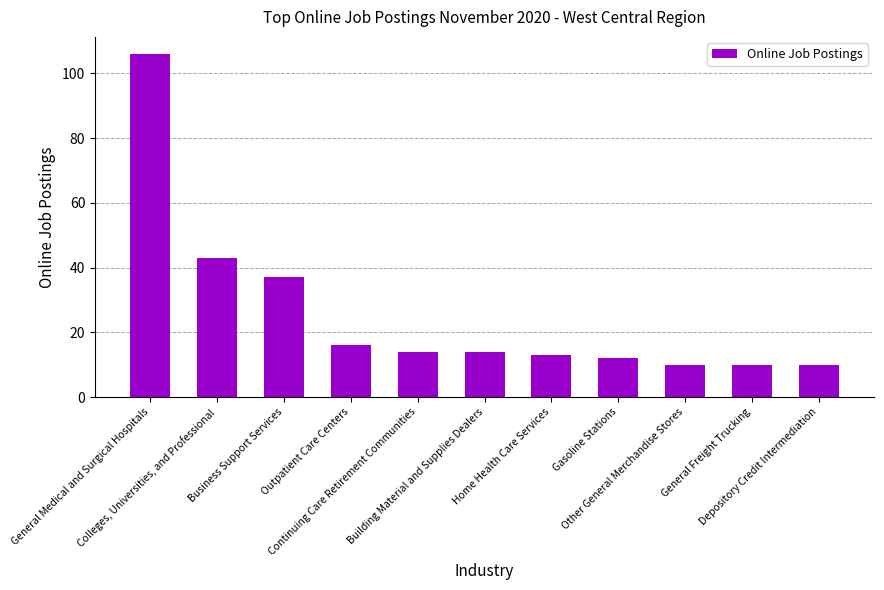

What is the difference between the second highest and second lowest values?

33